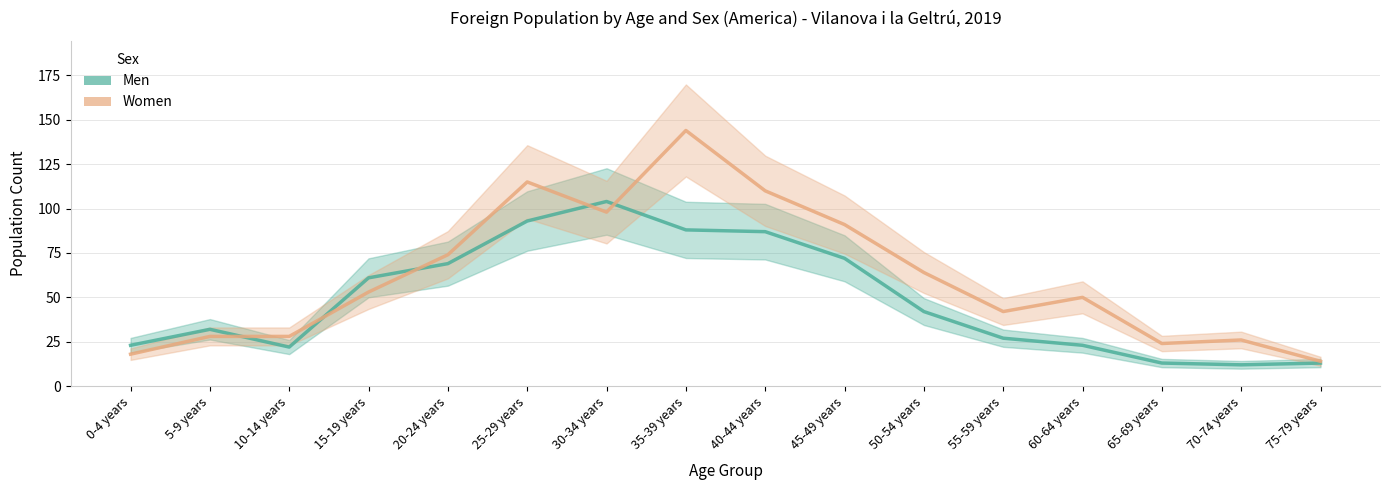

Is this an area chart (filled region under the line)?

No